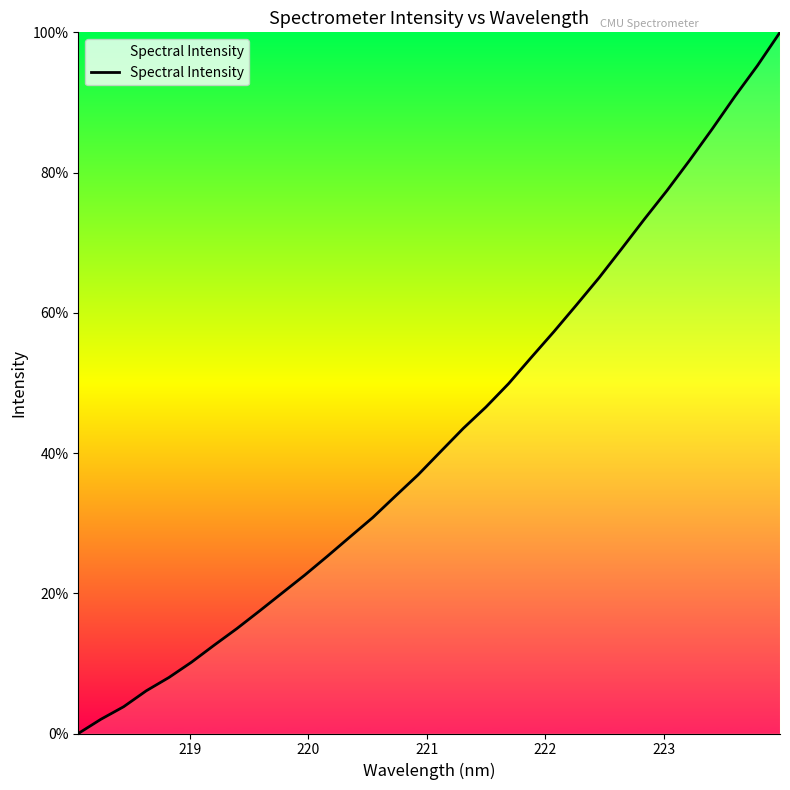

What is the maximum value shown in the chart?

100.0